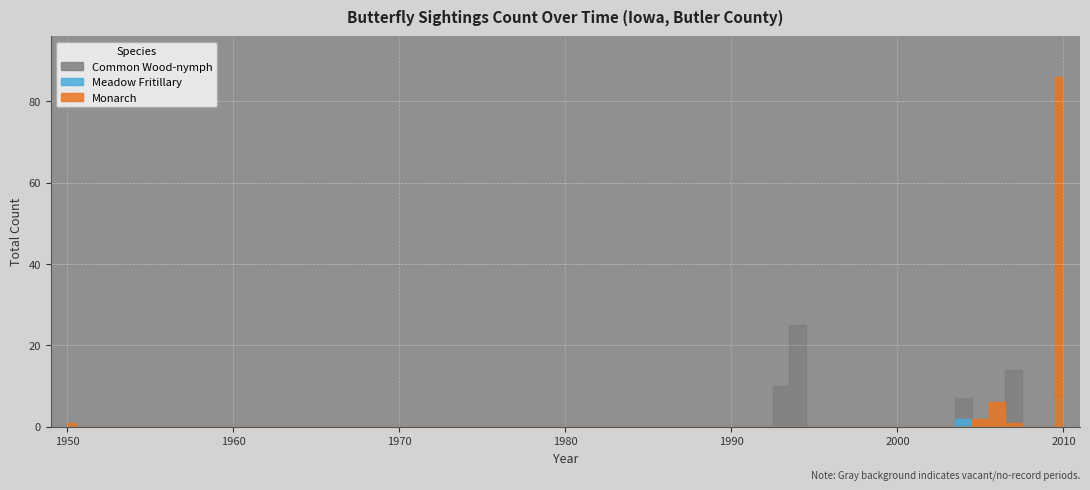

What is the difference between the second highest and second lowest values?

24